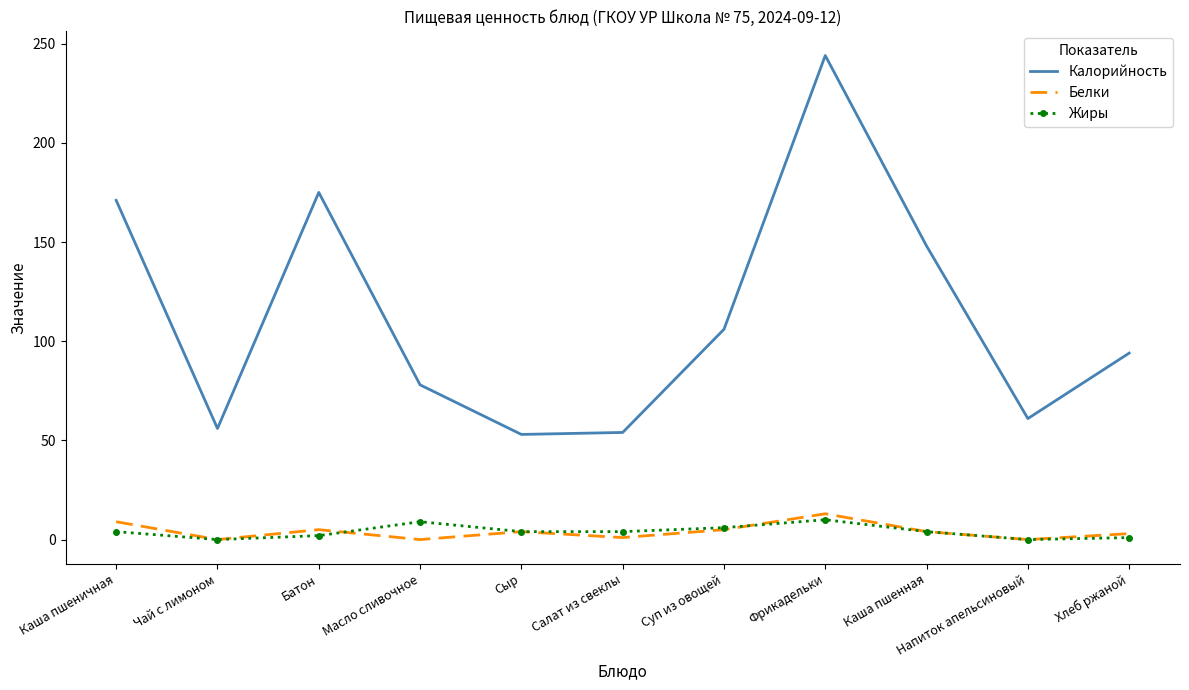

What is the approximate value of Калорийность at Сыр?

53